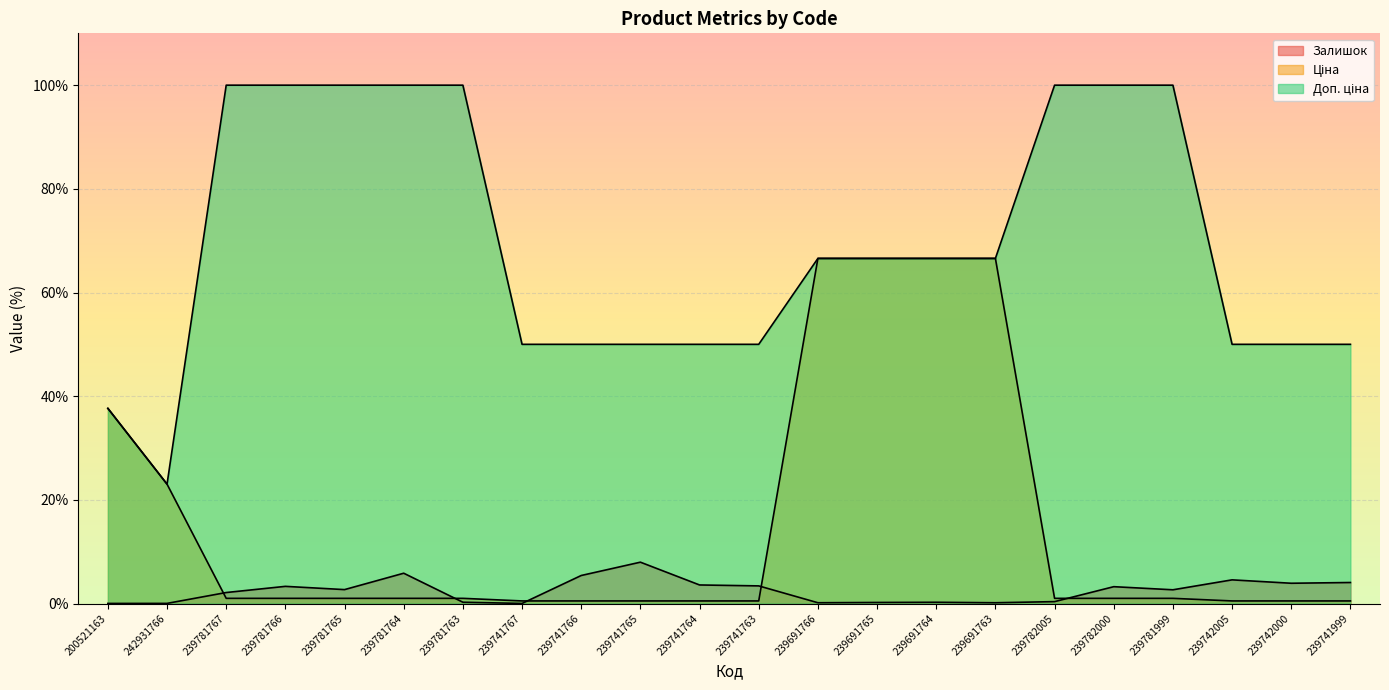

Rank the series at 239691766 from lowest to highest value.

Залишок, Ціна, Доп. ціна